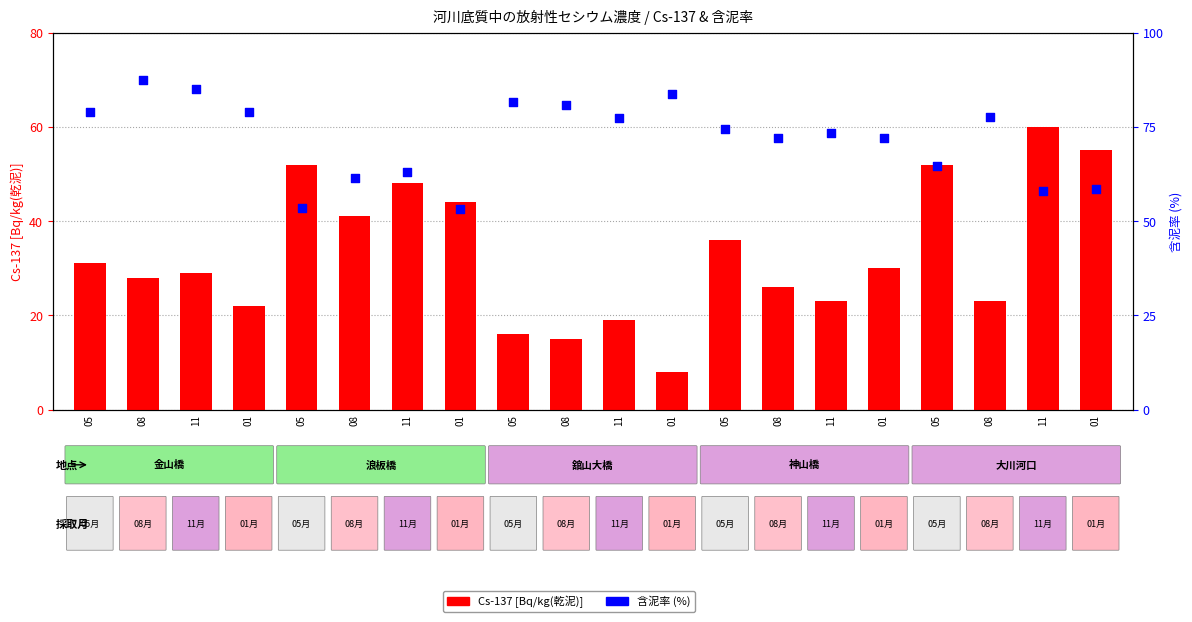

Which series reaches the minimum Y coordinate?

Cs-137 [Bq/kg(乾泥)]